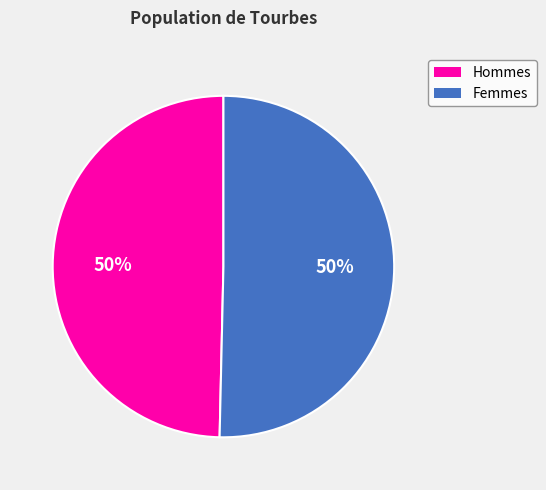

To the nearest percent, what is the average slice percentage?

50%